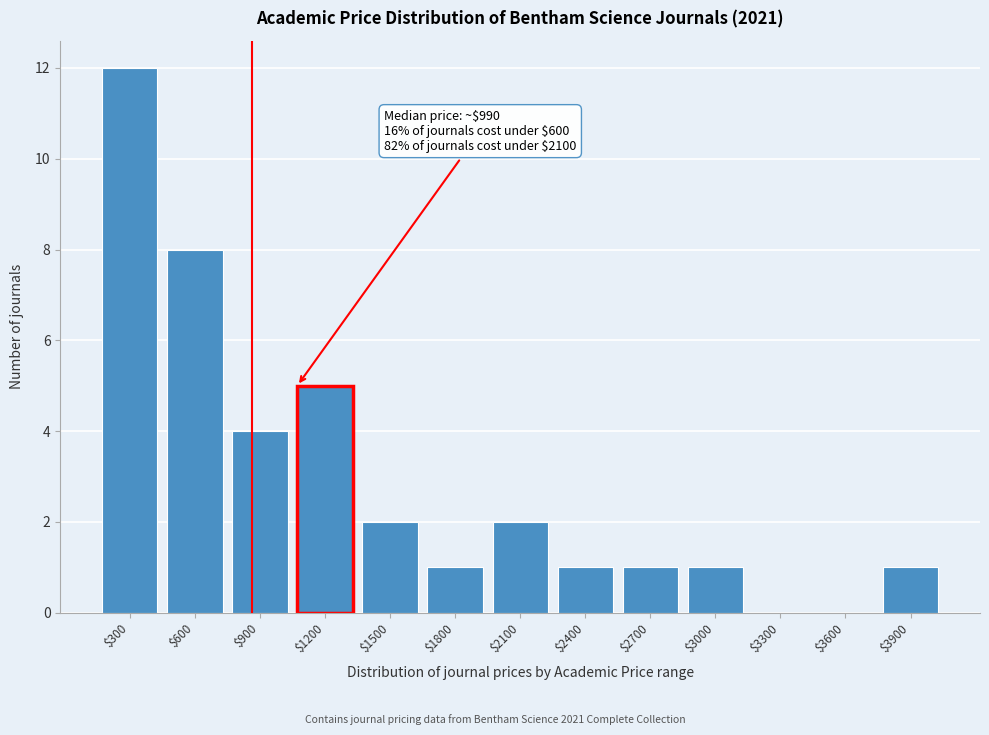

Which label corresponds to the largest value in the chart?

$300